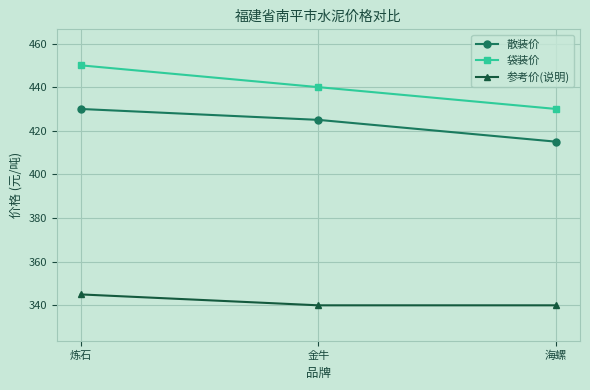

Is the value of 参考价(说明) at 金牛 greater than the value of 袋装价 at 炼石?

No